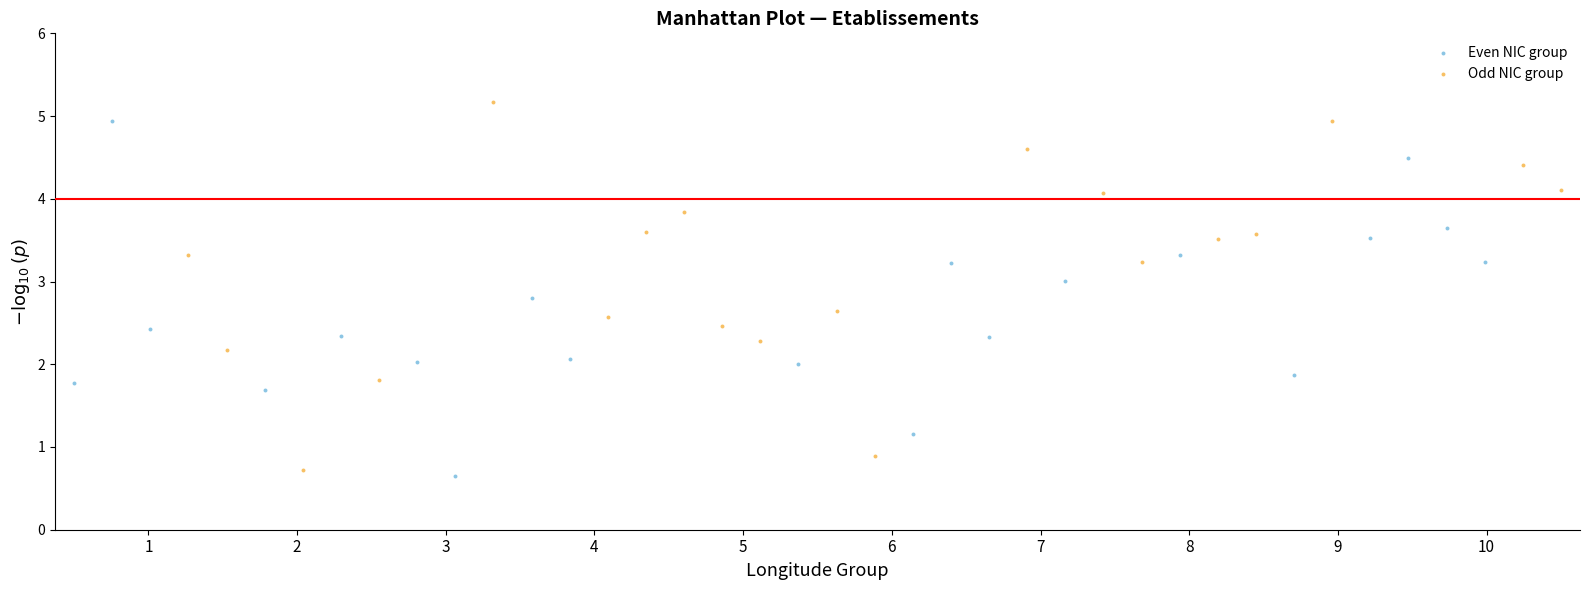

Which series contains the lowest Y value?

Even NIC group